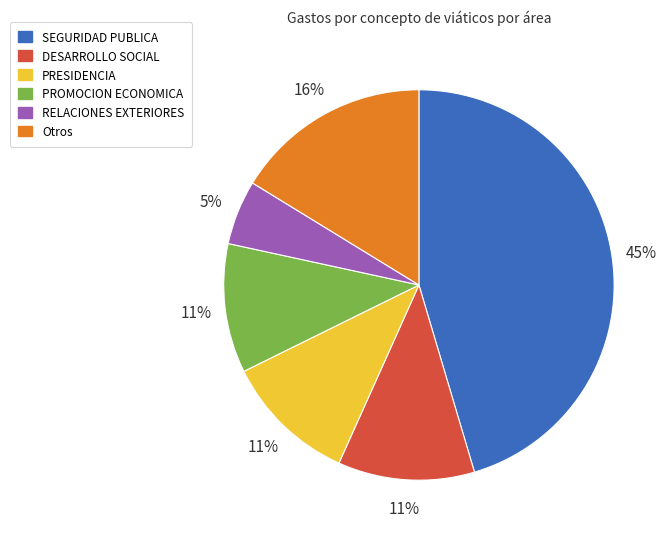

Is there any slice that represents more than half of the pie?

No